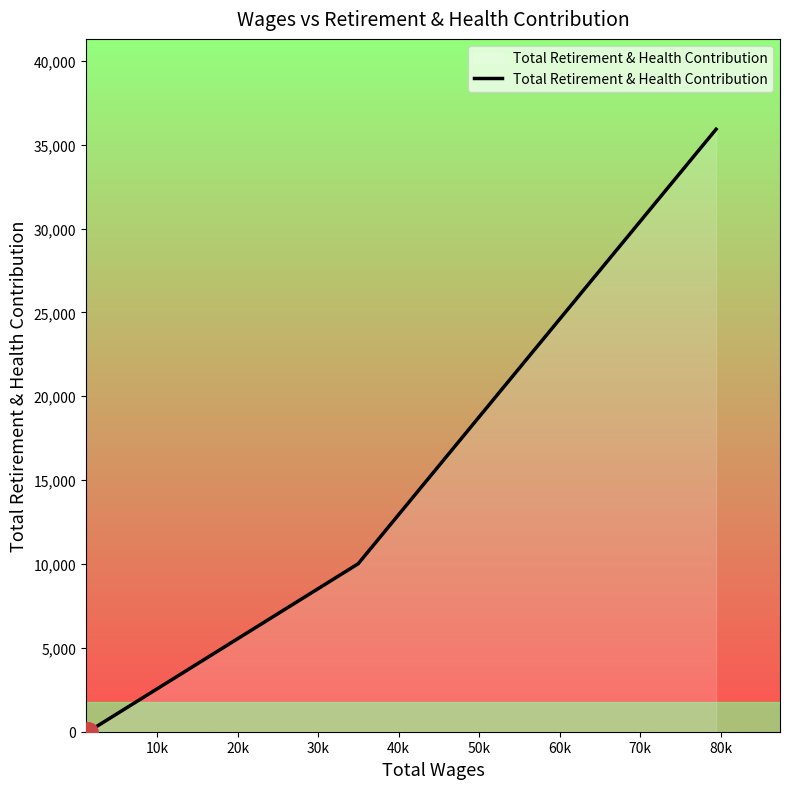

What is the difference between the maximum and second lowest values?

25907